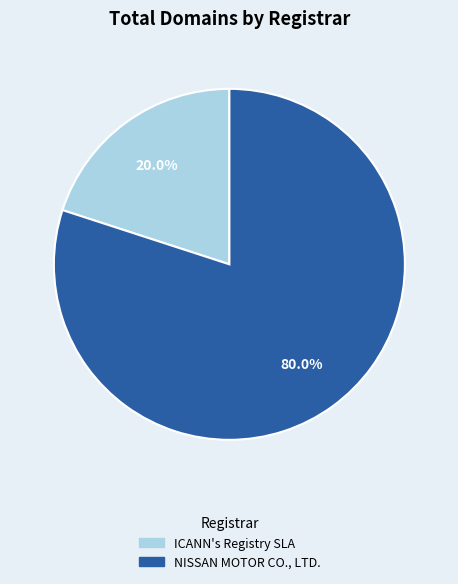

Which slice is the largest?

NISSAN MOTOR CO., LTD.